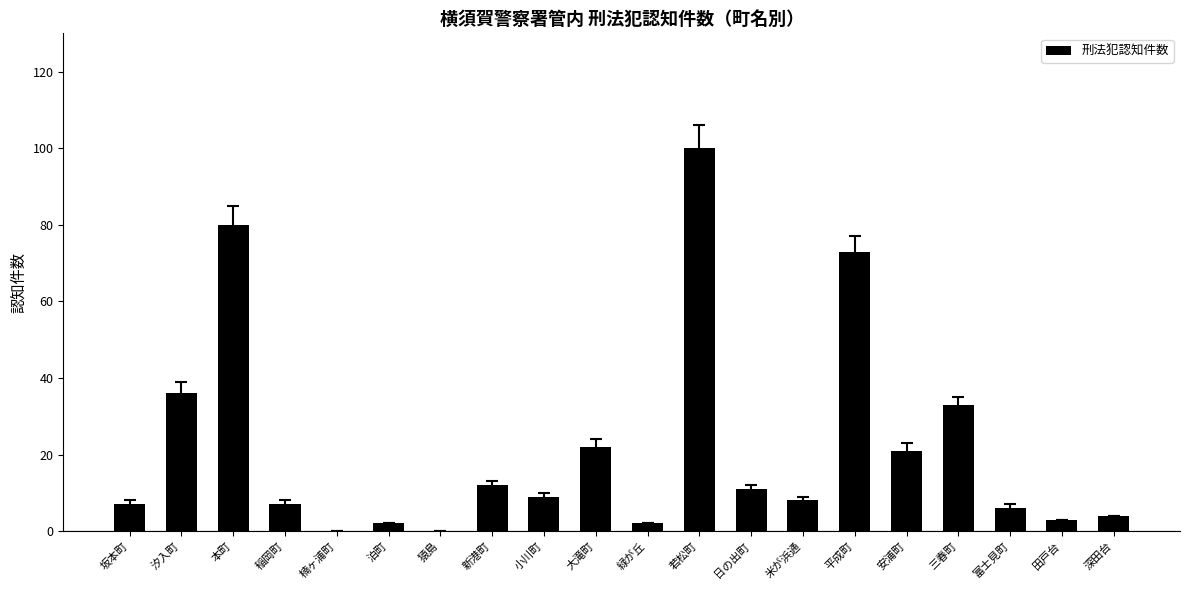

The chart shows a value of 36 at 汐入町. True or false?

True